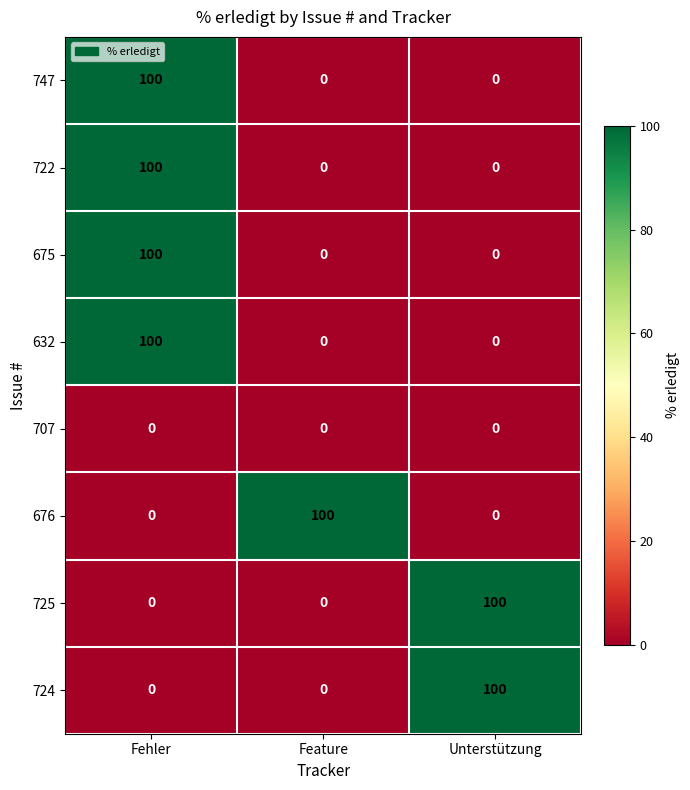

True or false: 675 has a value of 100 at Fehler.

True